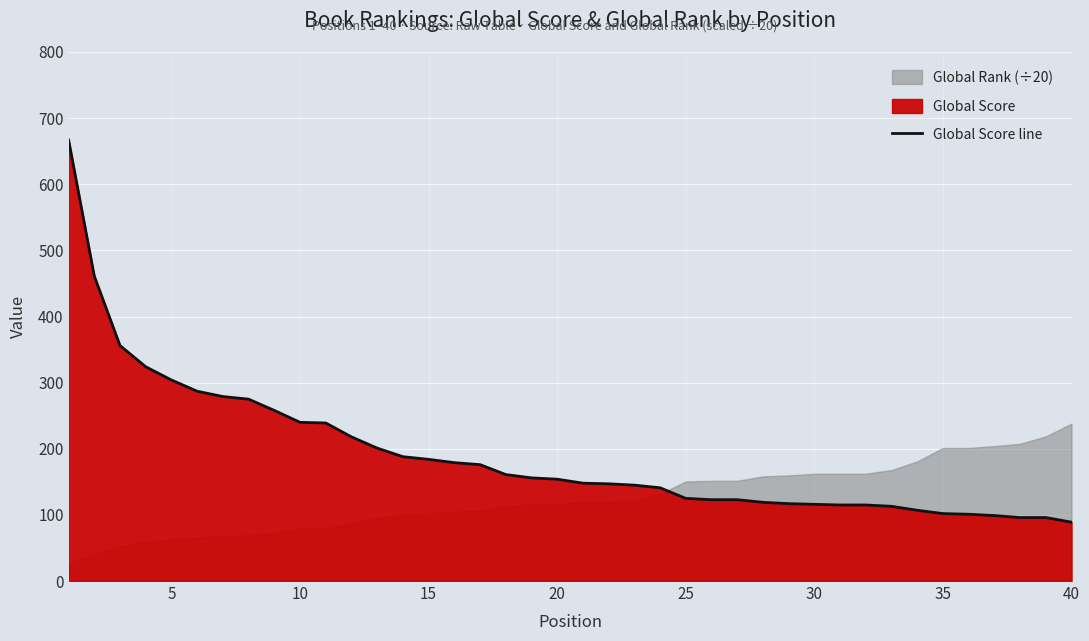

What is the maximum value shown in the chart?

667